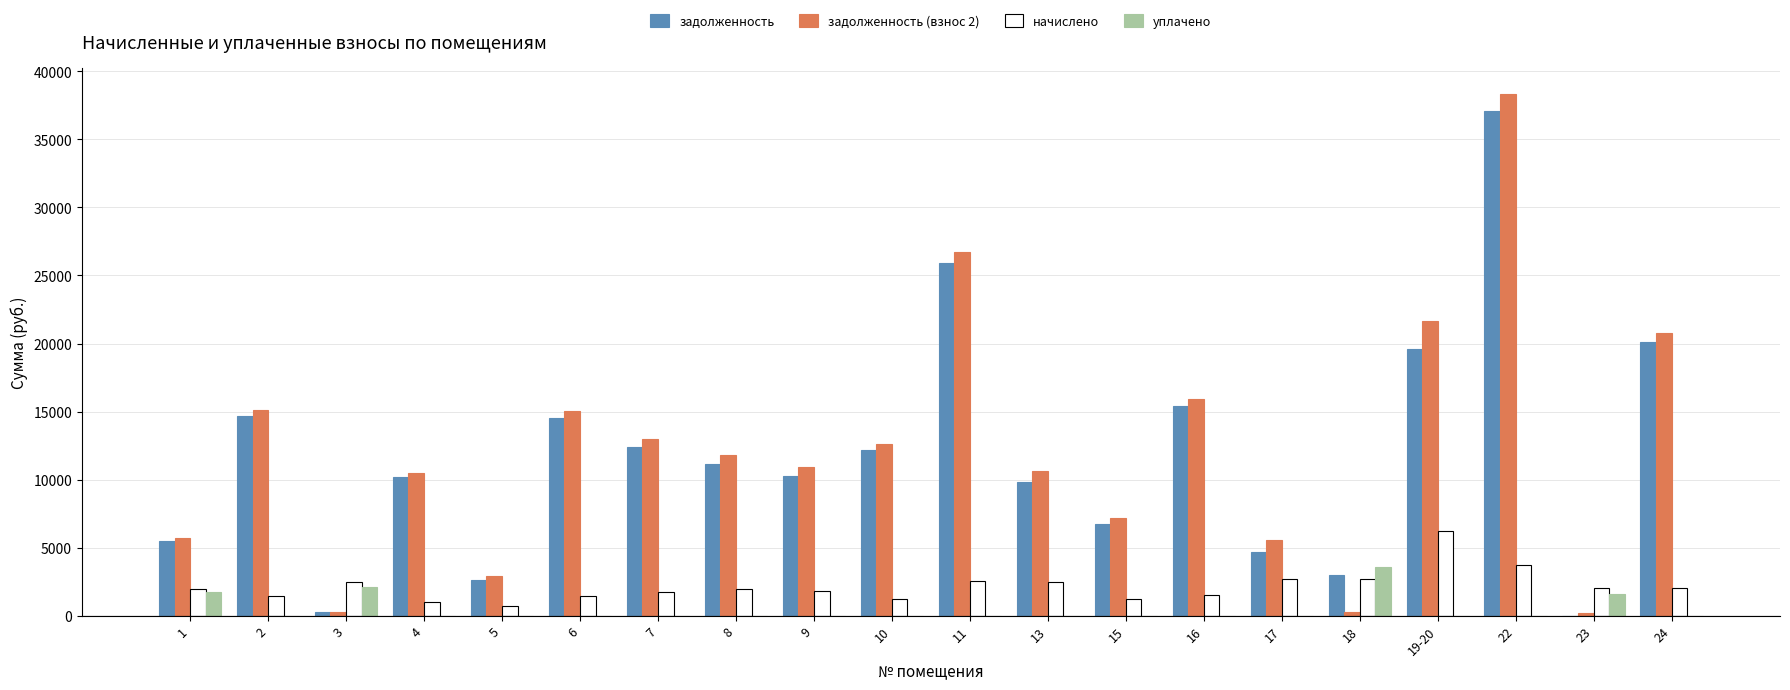

What is the maximum value for задолженность (взнос 2)?

38295.2